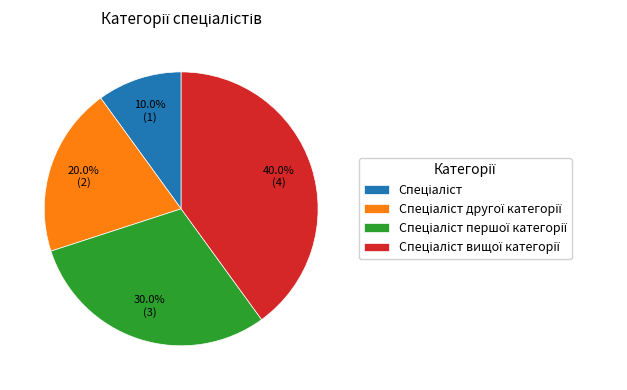

Is there any slice that represents more than half of the pie?

No